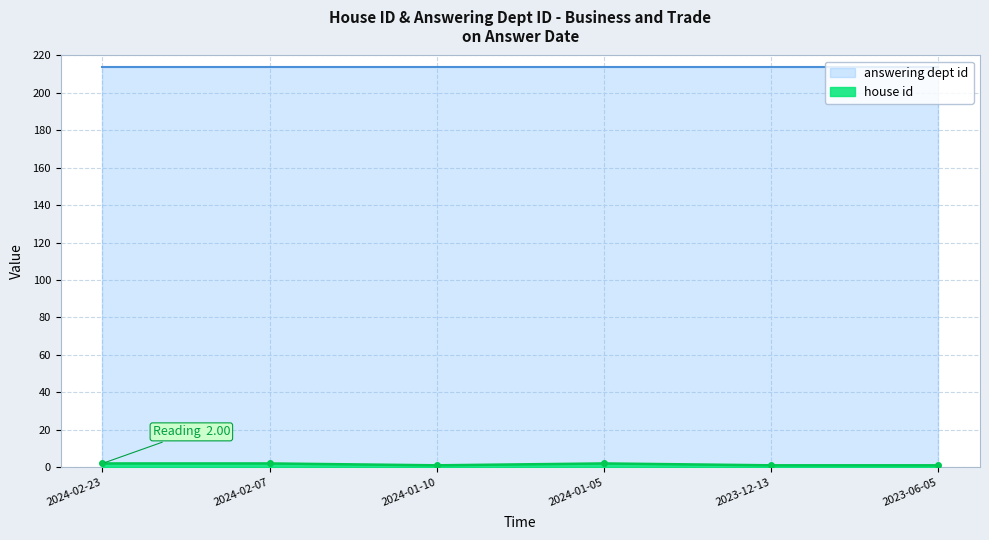

Rank the categories by value from lowest to highest.

2024-01-10, 2023-12-13, 2023-06-05, 2024-02-23, 2024-02-07, 2024-01-05